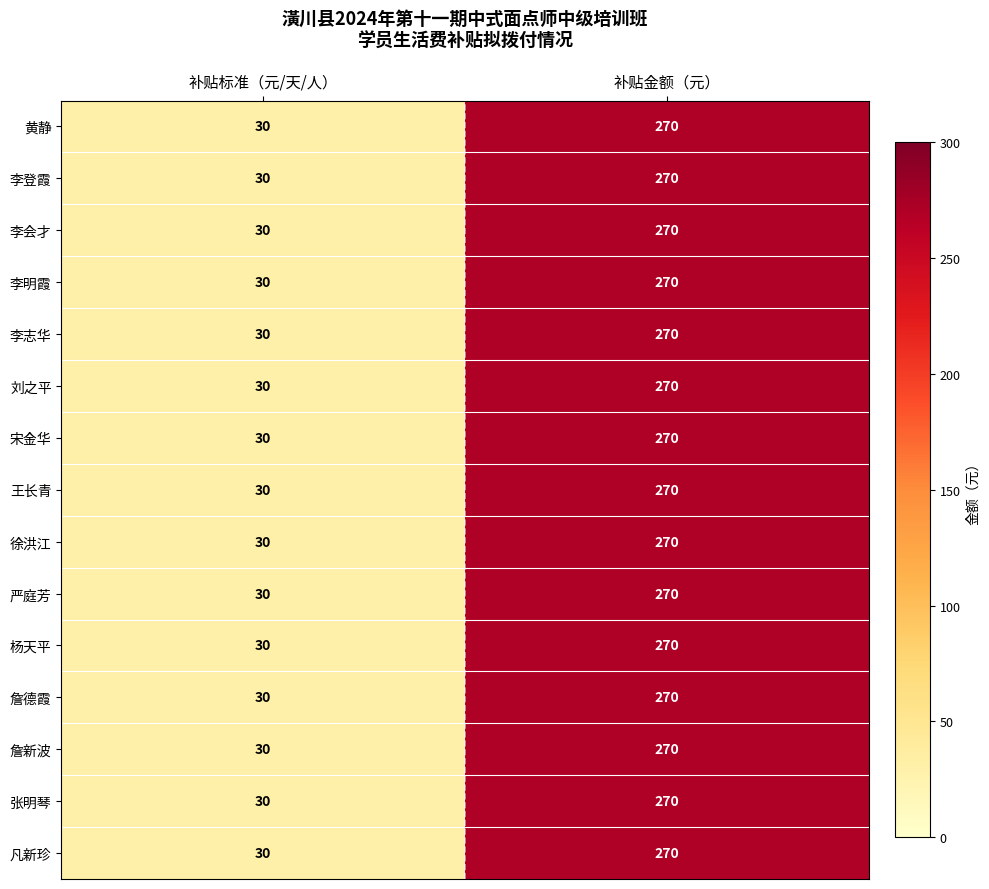

Read the 黄静 value at 补贴标准（元/天/人）, to the nearest 5.

30